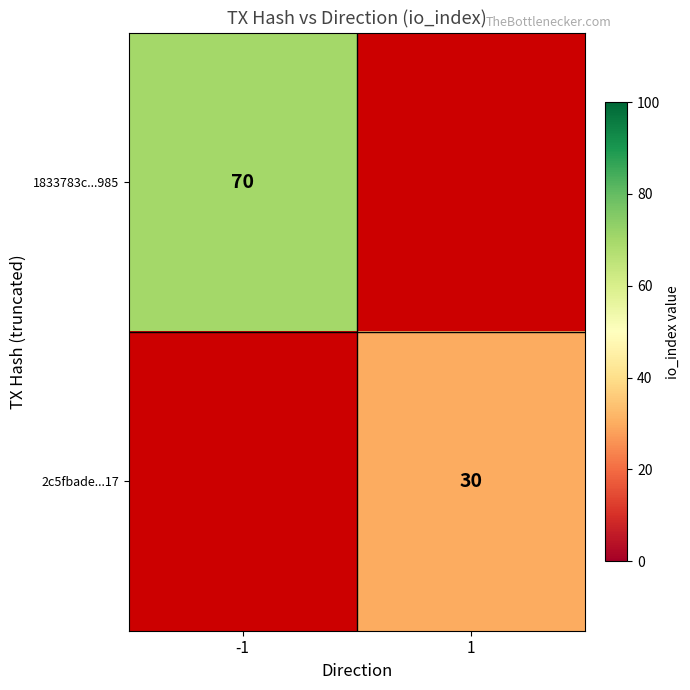

True or false: 2c5fbade...17 has a value of 30 at 1.

True